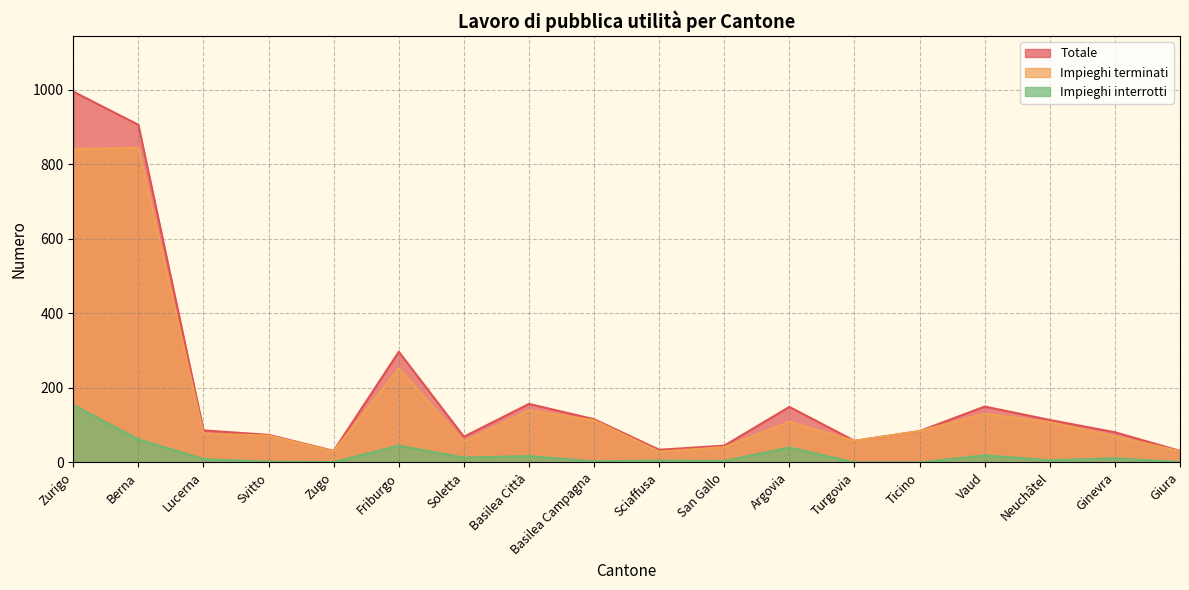

What position from the left is Ticino?

14